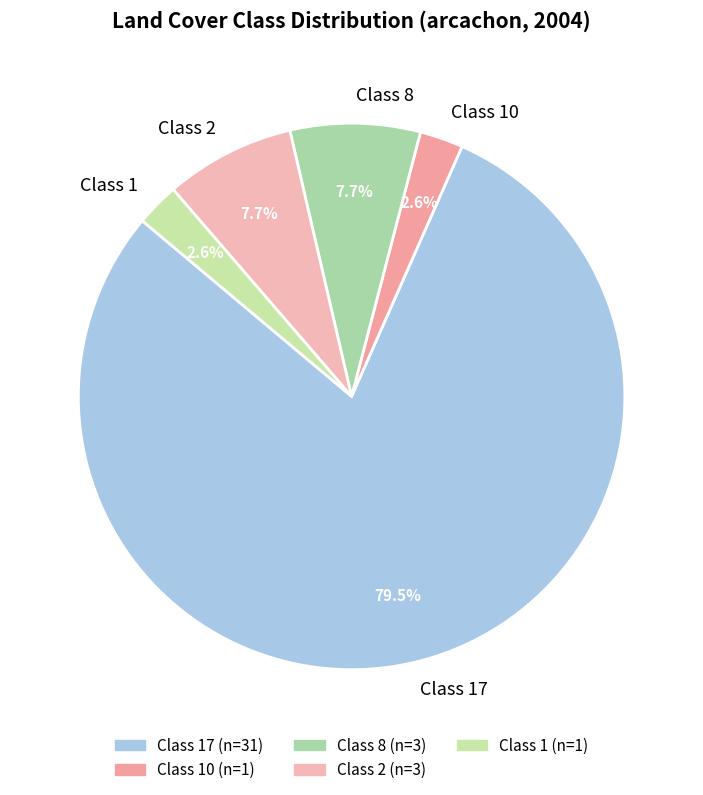

Is there any slice that represents more than half of the pie?

Yes